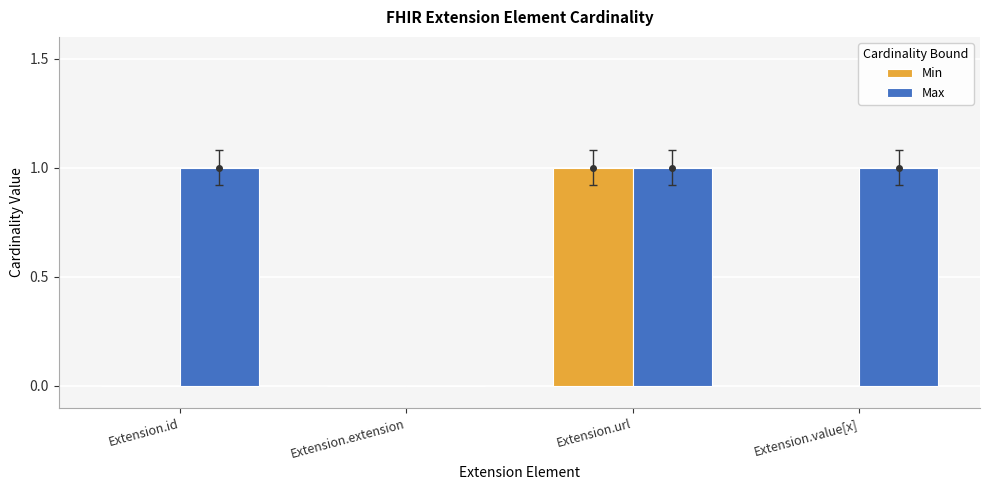

True or false: Min has a value of 0 at Extension.value[x].

True